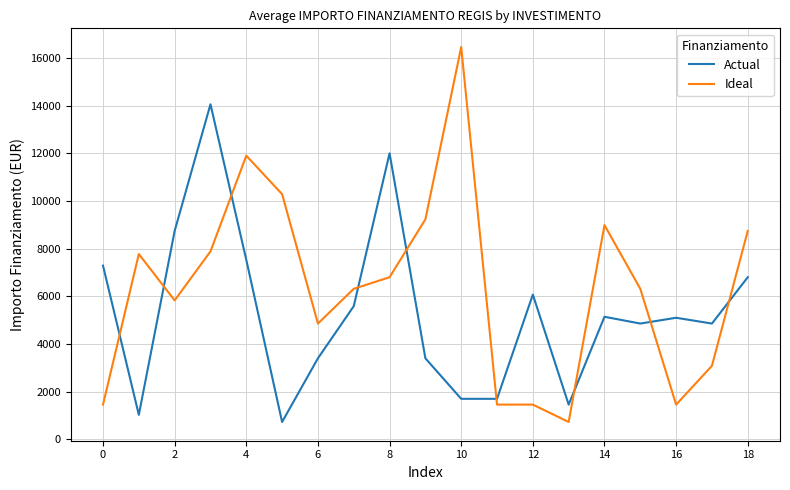

Which series has the widest spread of values?

Ideal